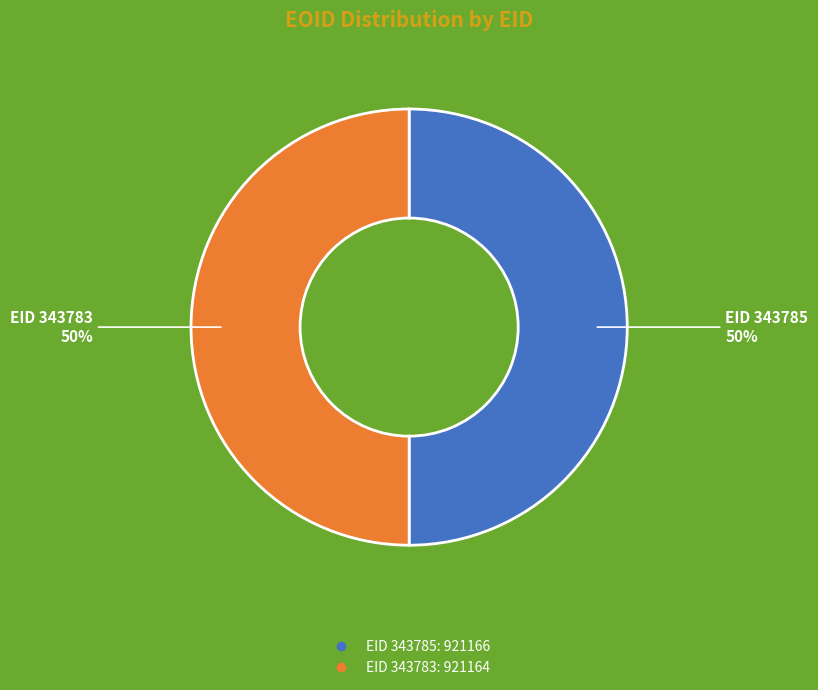

To the nearest percent, what is the average slice percentage?

50%